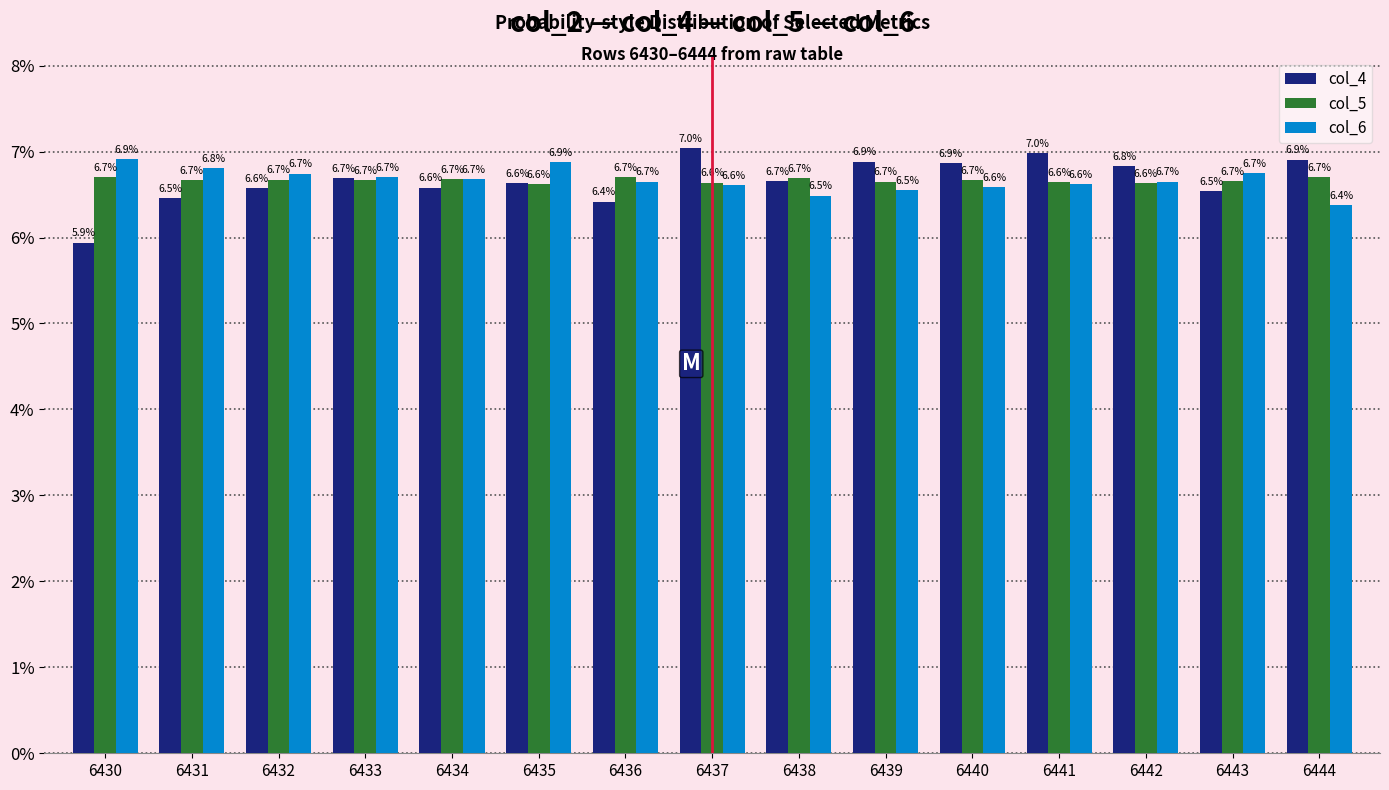

Which series changed the most between 6433 and 6440?

col_4